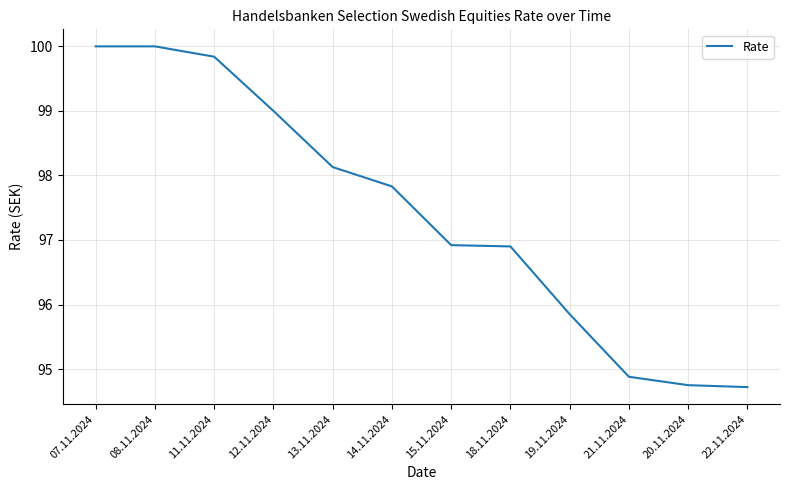

Count the number of data series in this chart.

1